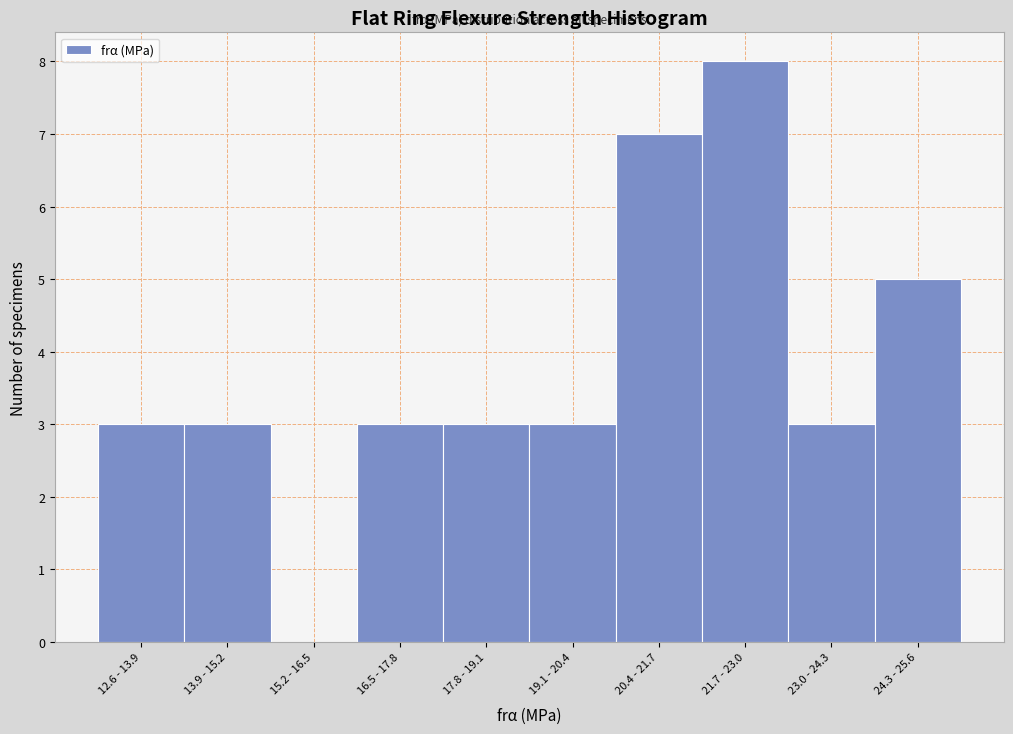

Reading left to right, extract all data points from this chart.

12.6 - 13.9=3	13.9 - 15.2=3	15.2 - 16.5=0	16.5 - 17.8=3	17.8 - 19.1=3	19.1 - 20.4=3	20.4 - 21.7=7	21.7 - 23.0=8	23.0 - 24.3=3	24.3 - 25.6=5